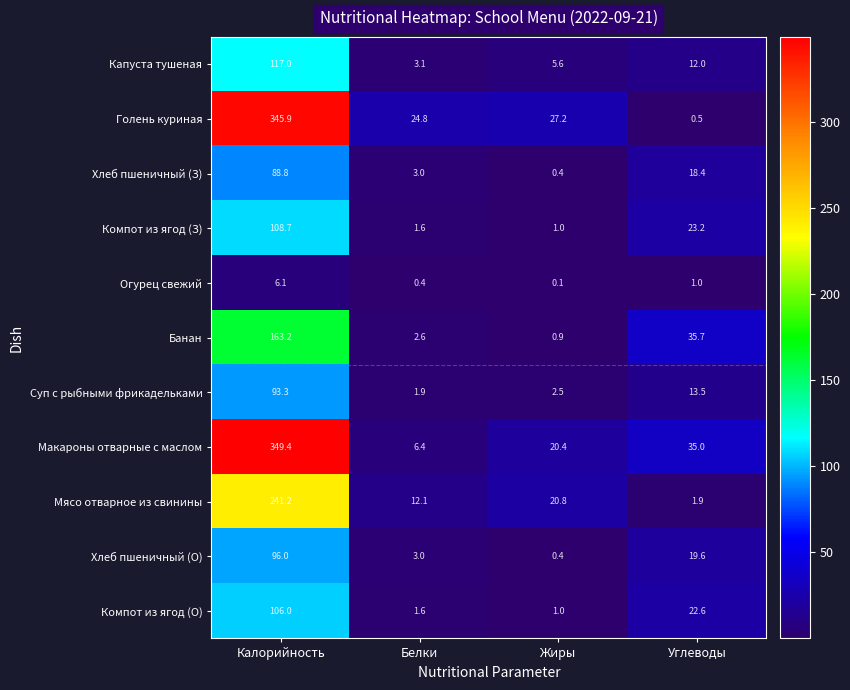

The Суп с рыбными фрикадельками series shows 2.5 at Жиры. True or false?

True